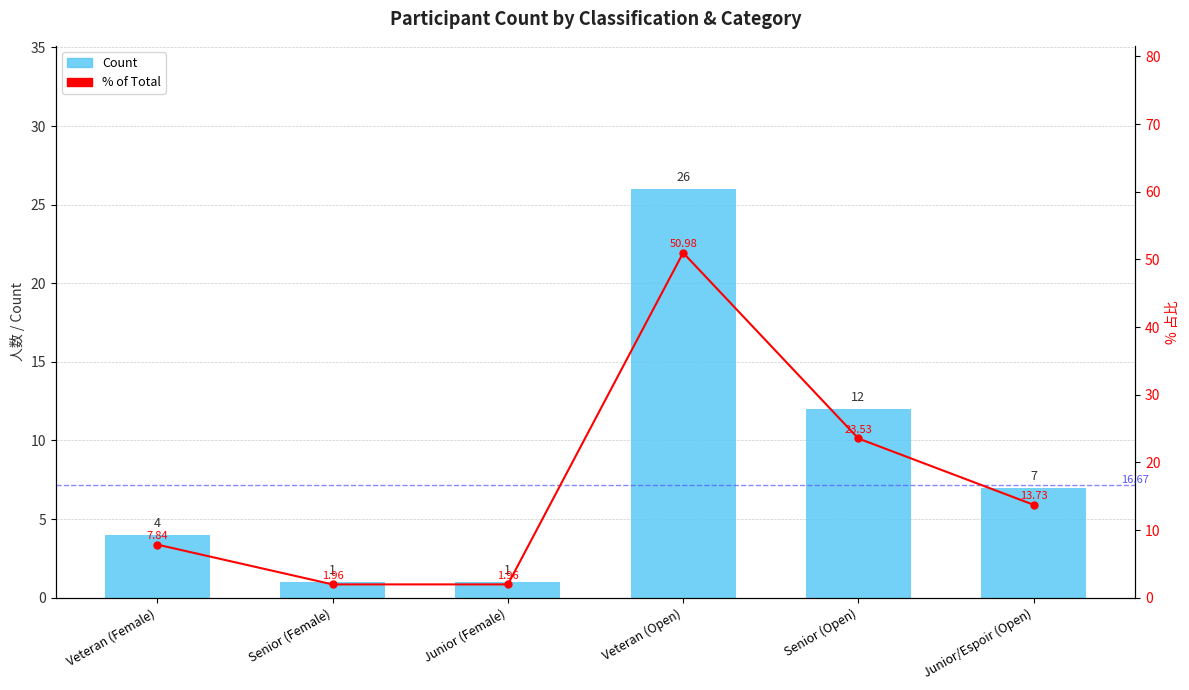

The value of Count at Senior (Female) is 1.5. True or false?

False